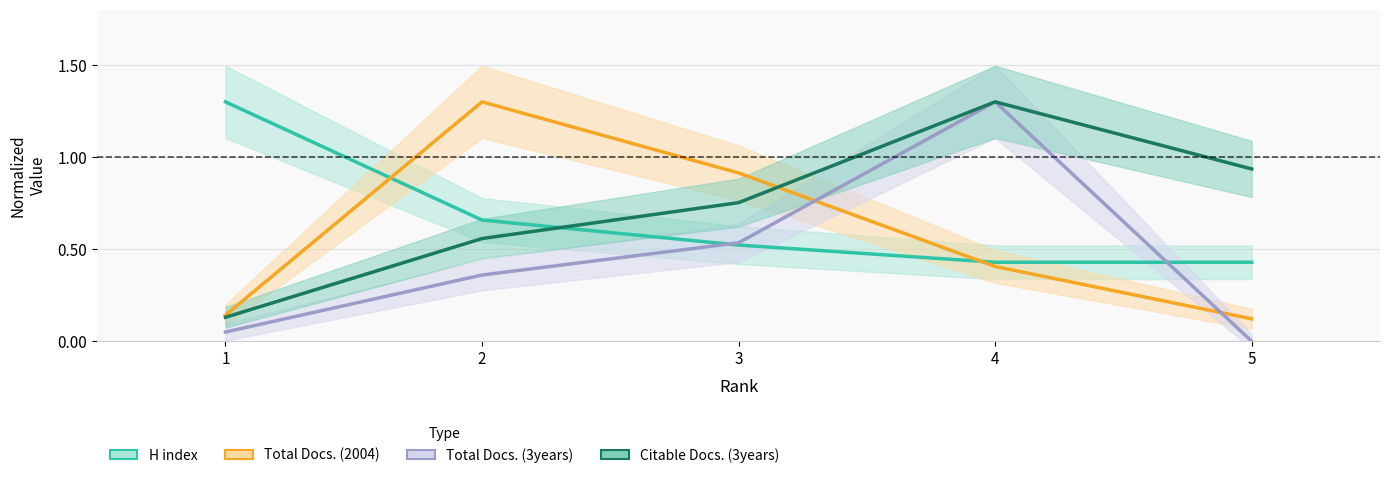

Rank the series at 5 from lowest to highest value.

Total Docs. (3years), Total Docs. (2004), H index, Citable Docs. (3years)